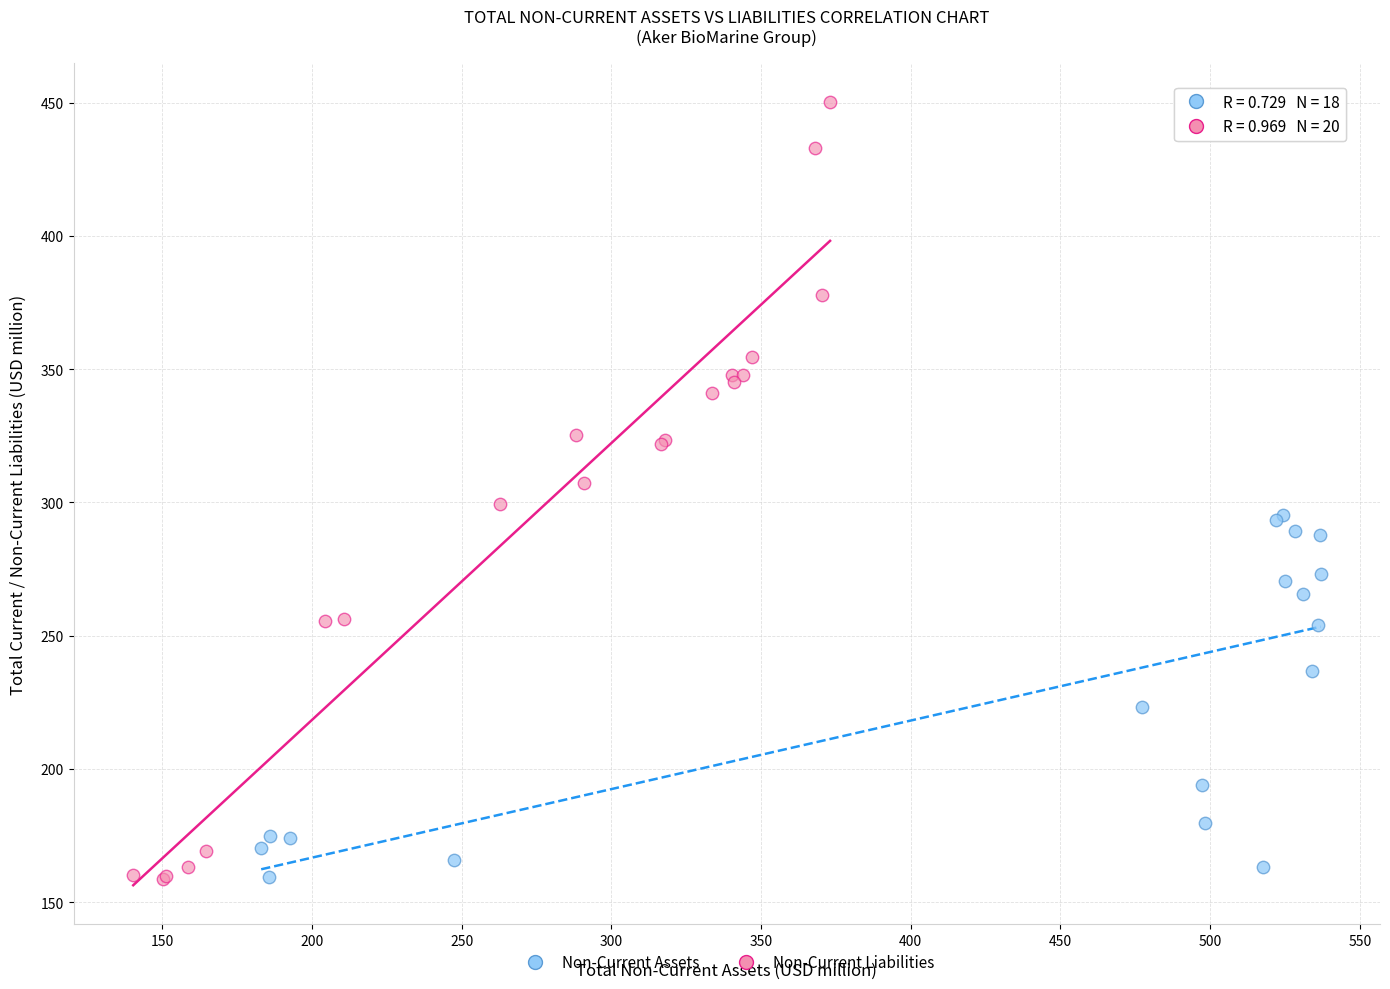

Which series has the widest spread of Y values?

Non-Current Liabilities